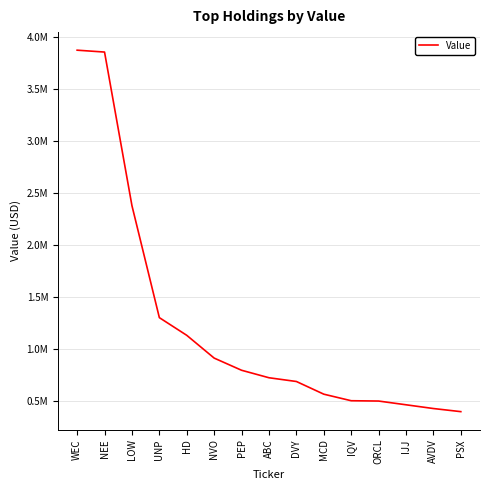

Where does the data first go above 719000?

WEC